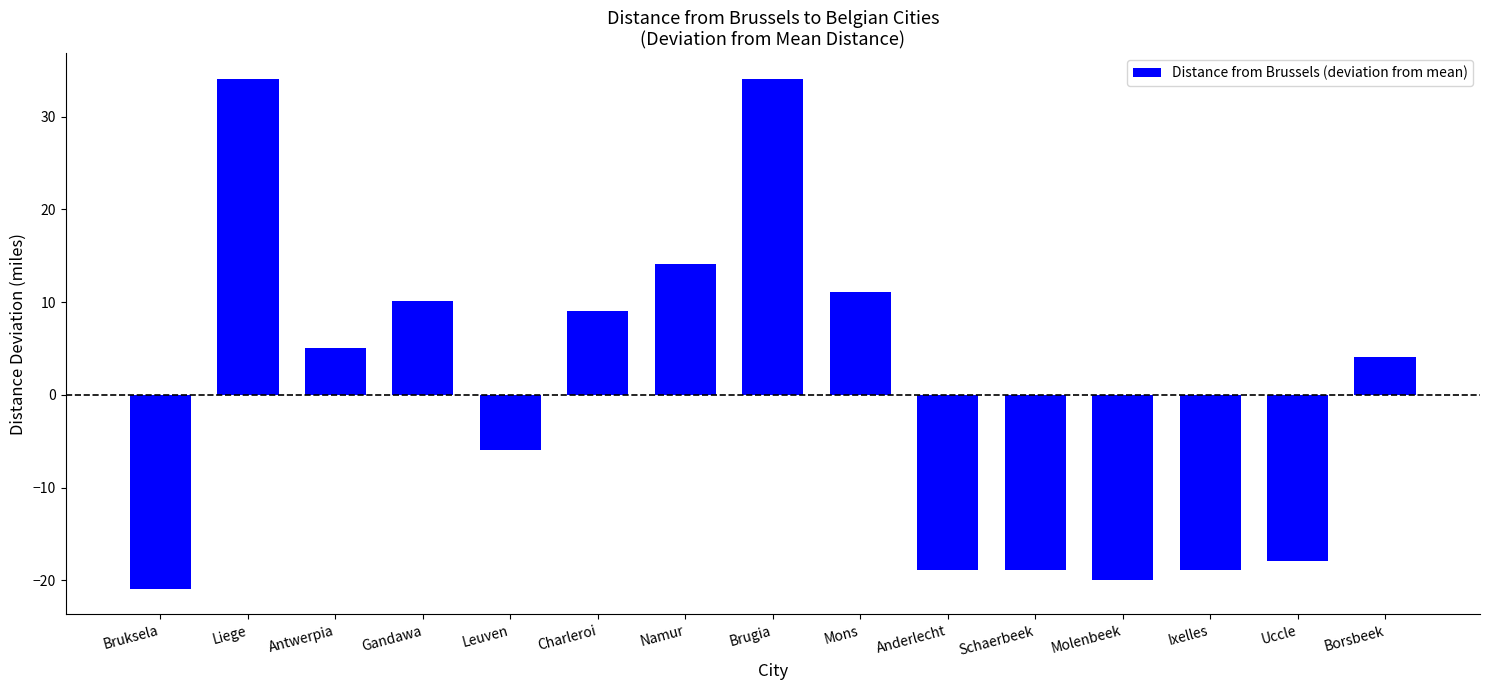

The value at Liege is 50.6. True or false?

False